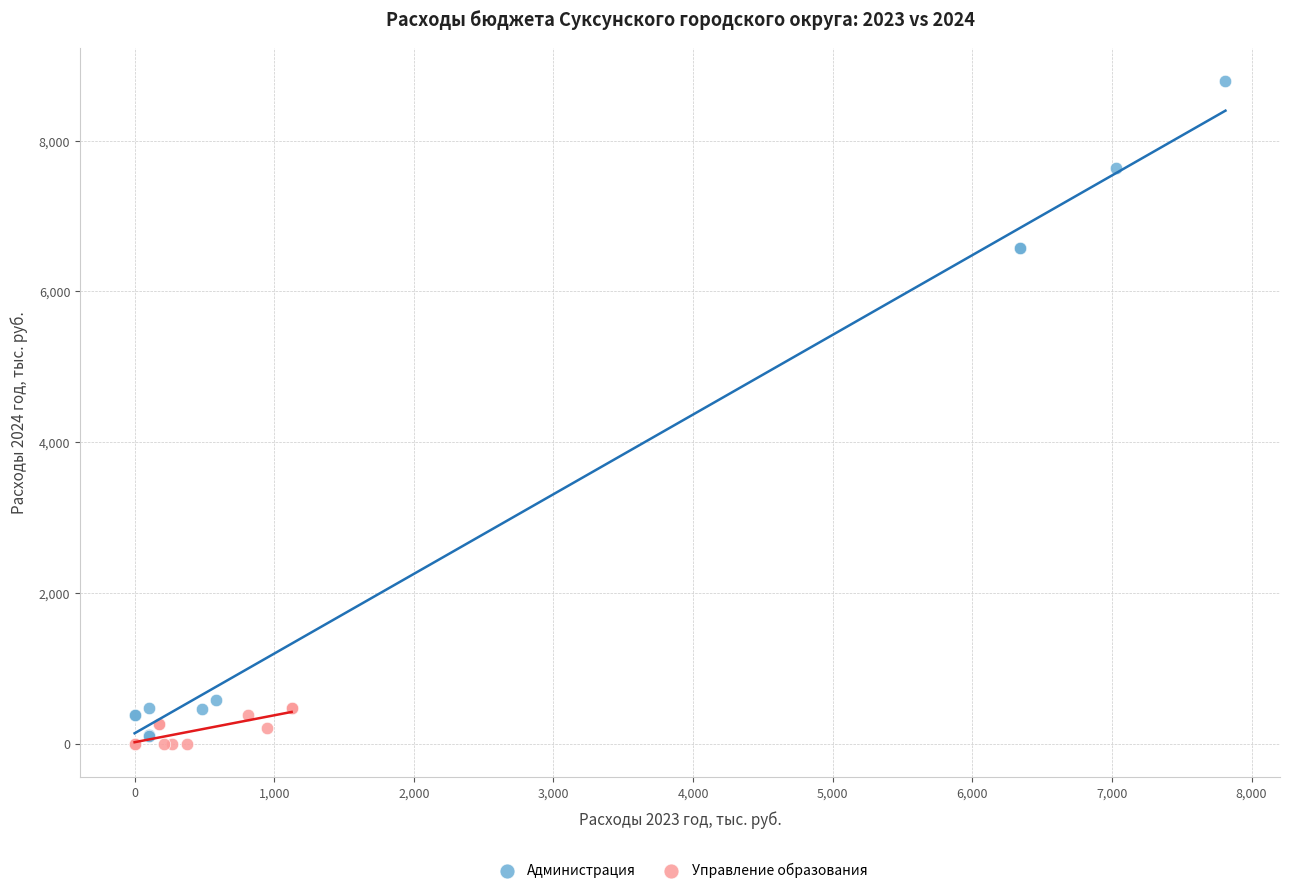

What are all the series names shown in the legend?

Администрация, Управление образования